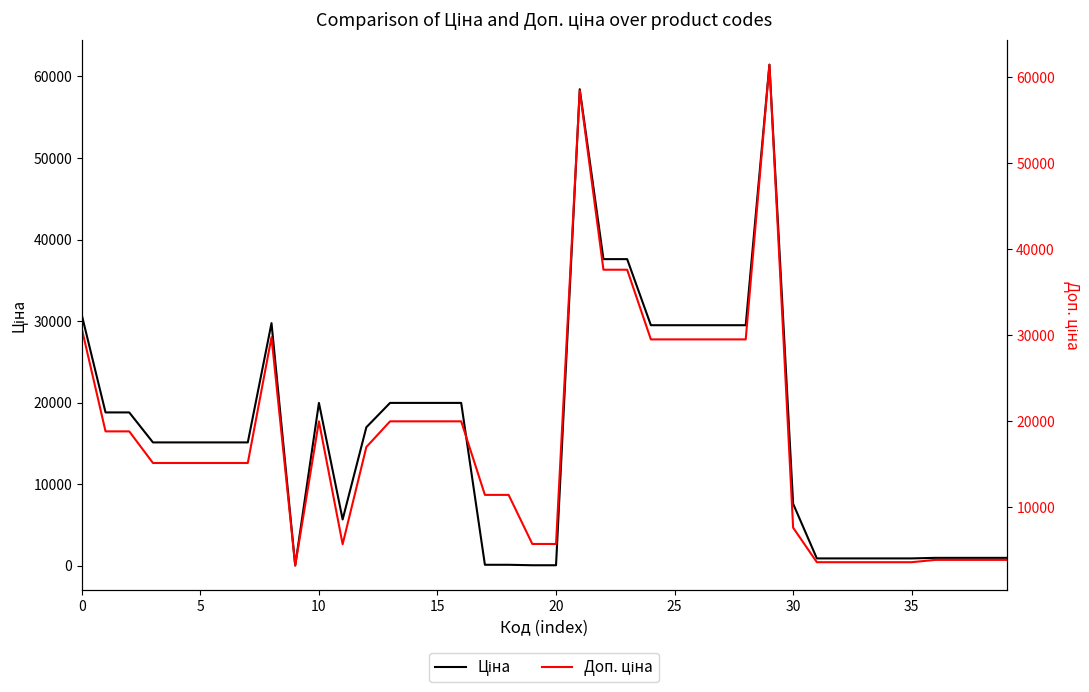

What is the maximum value for Ціна?

61434.3